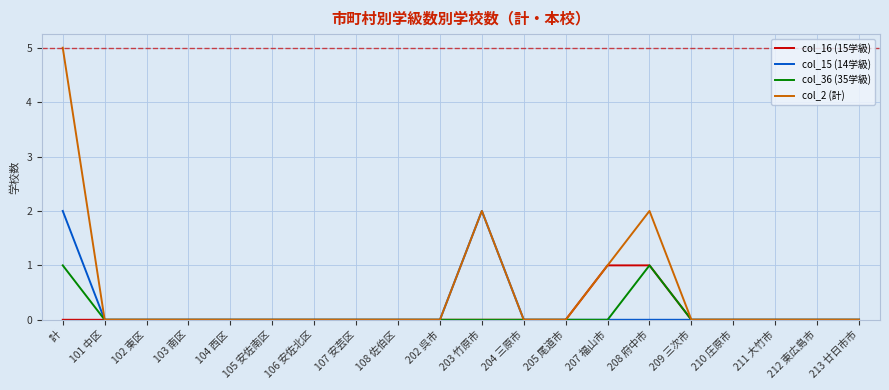

Is it true that col_15 (14学級) equals 0 at 210 庄原市?

True